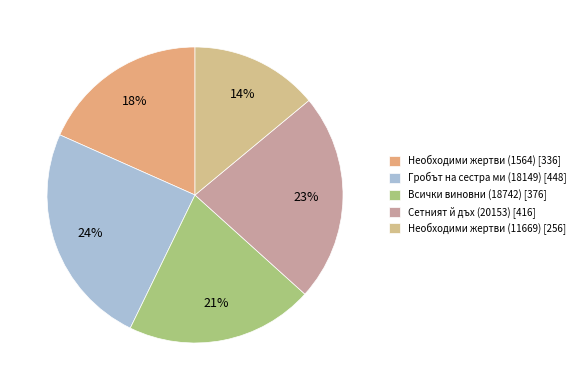

Which slice is the smallest?

Необходими жертви (11669)